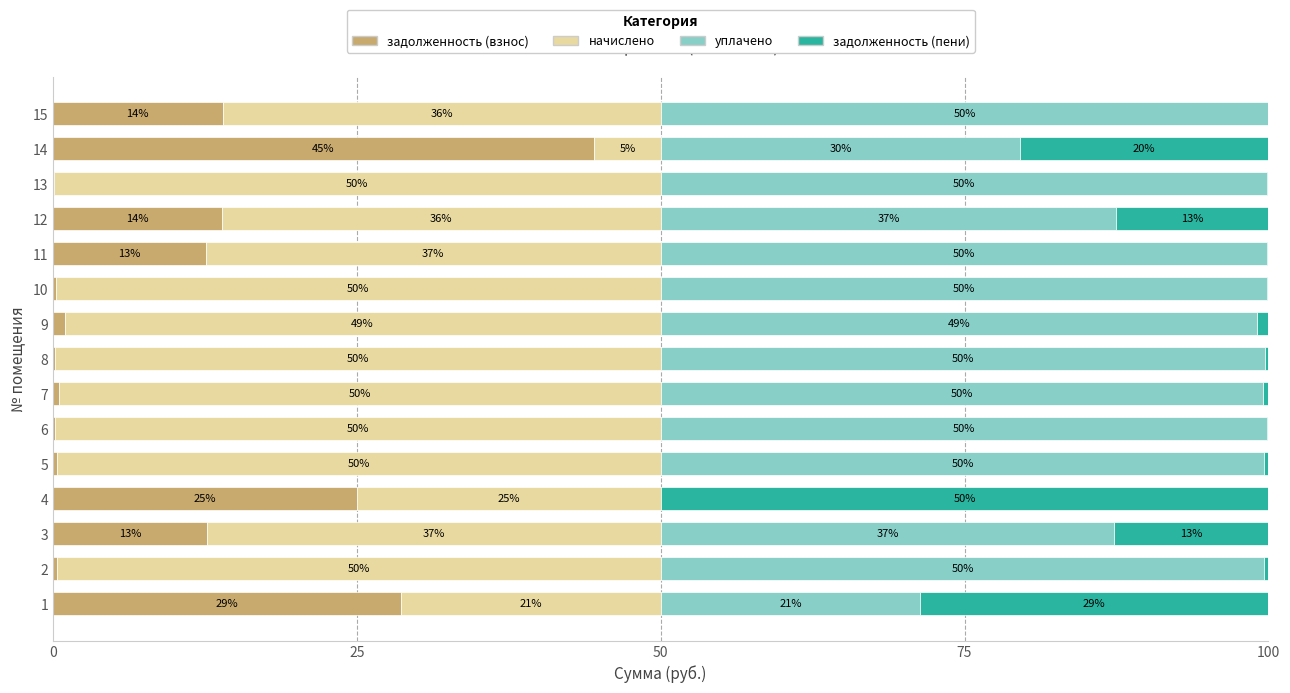

What is the total value across all series at 14?

100.0